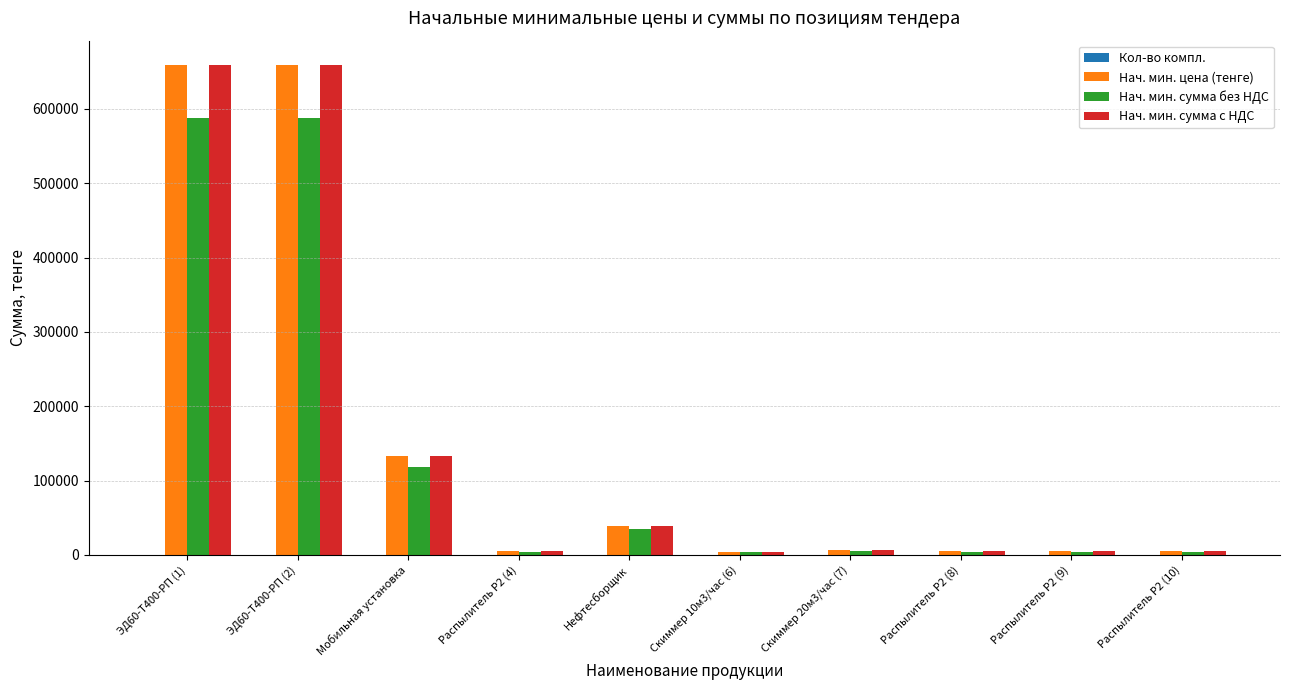

Is the value of Нач. мин. цена (тенге) at Нефтесборщик greater than the value of Нач. мин. сумма без НДС at Скиммер 20м3/час (7)?

Yes